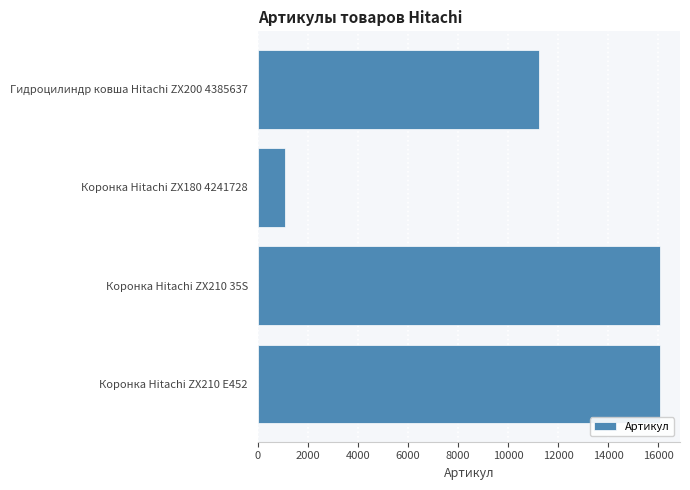

The value at Коронка Hitachi ZX210 35S is 16064. True or false?

True